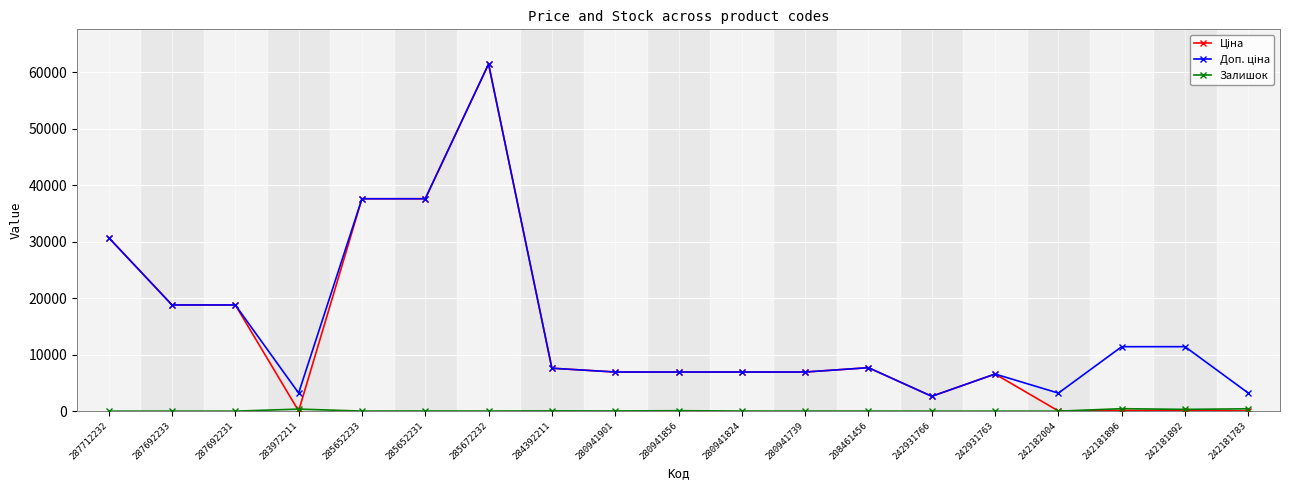

What is the label of the 5th point from the left?

285652233